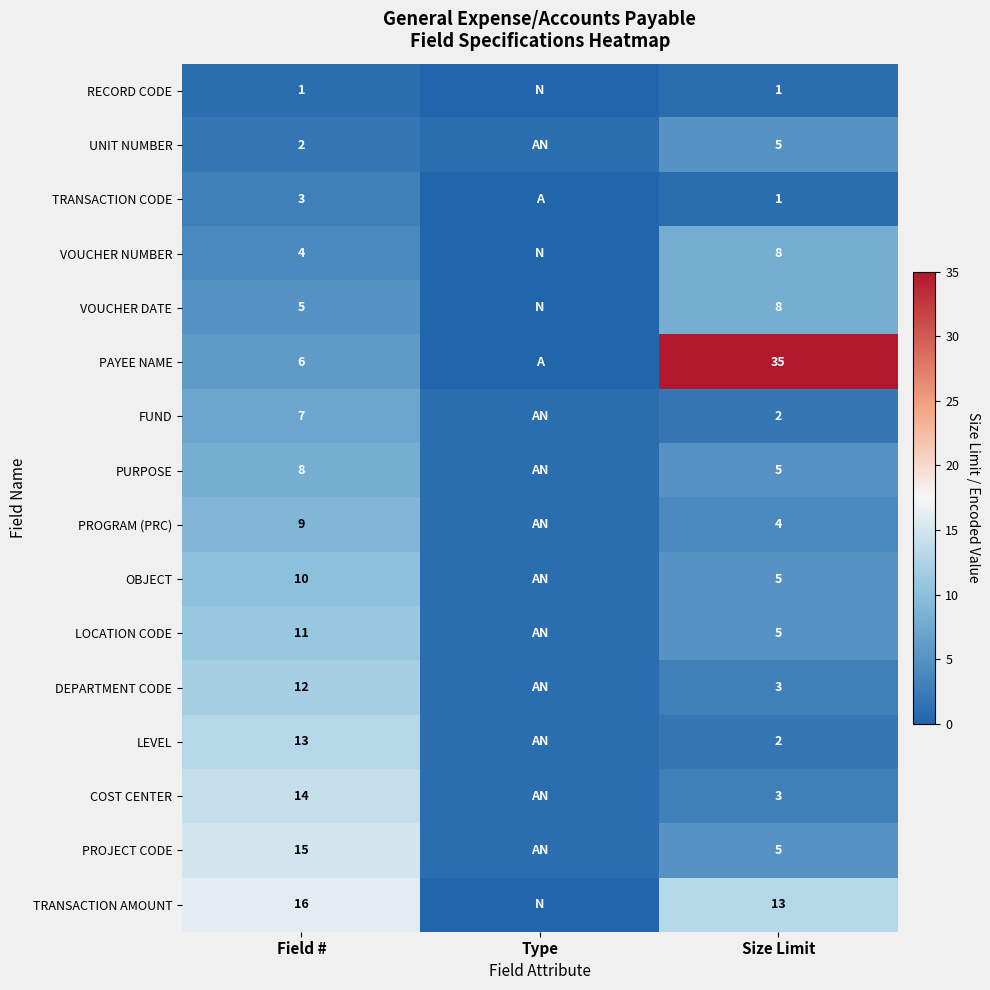

Which series changed the most between Field # and Size Limit?

PAYEE NAME